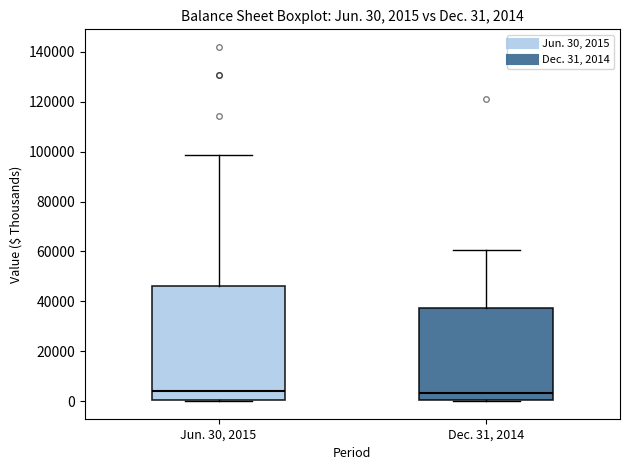

Comparing the boxes themselves (not the whiskers), which one is the tallest?

Jun. 30, 2015